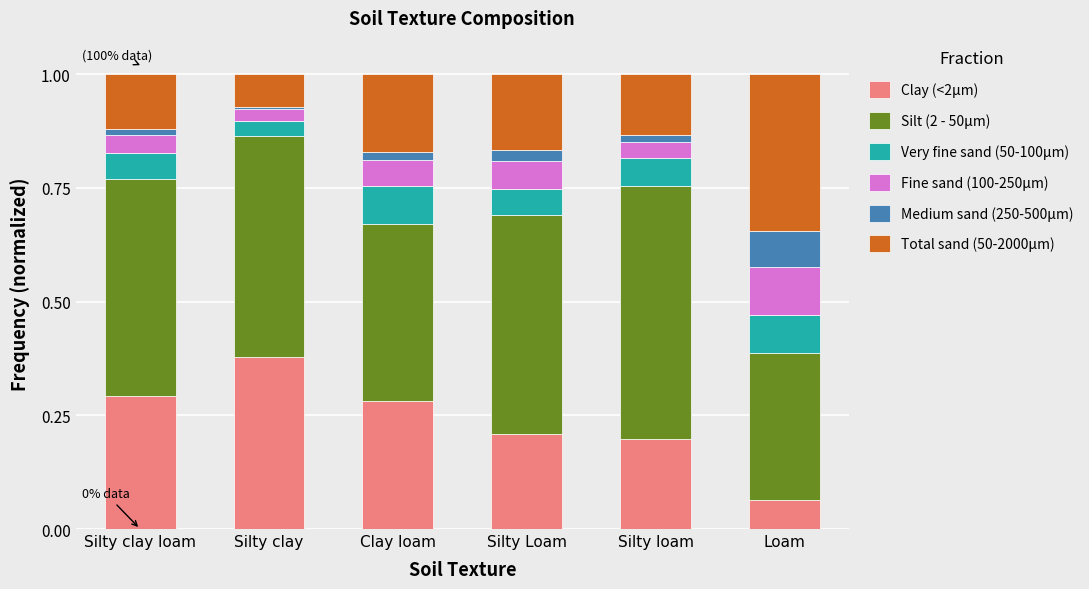

Are the bars horizontal?

No